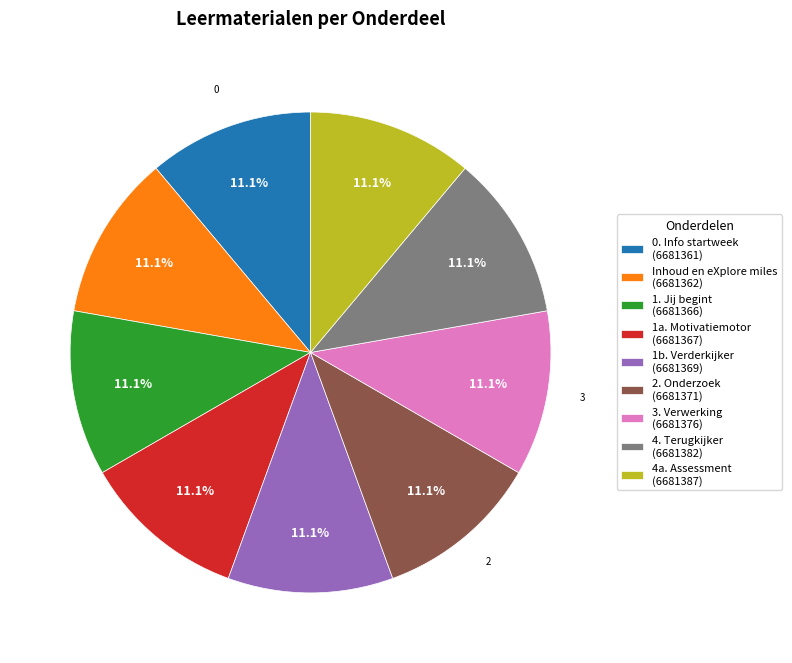

Does any single category account for the majority?

No